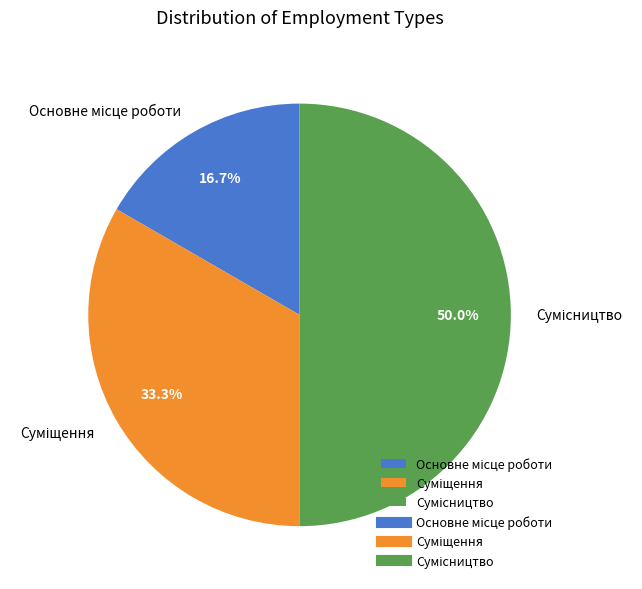

What portion of the pie excludes Суміщення?

66.7%